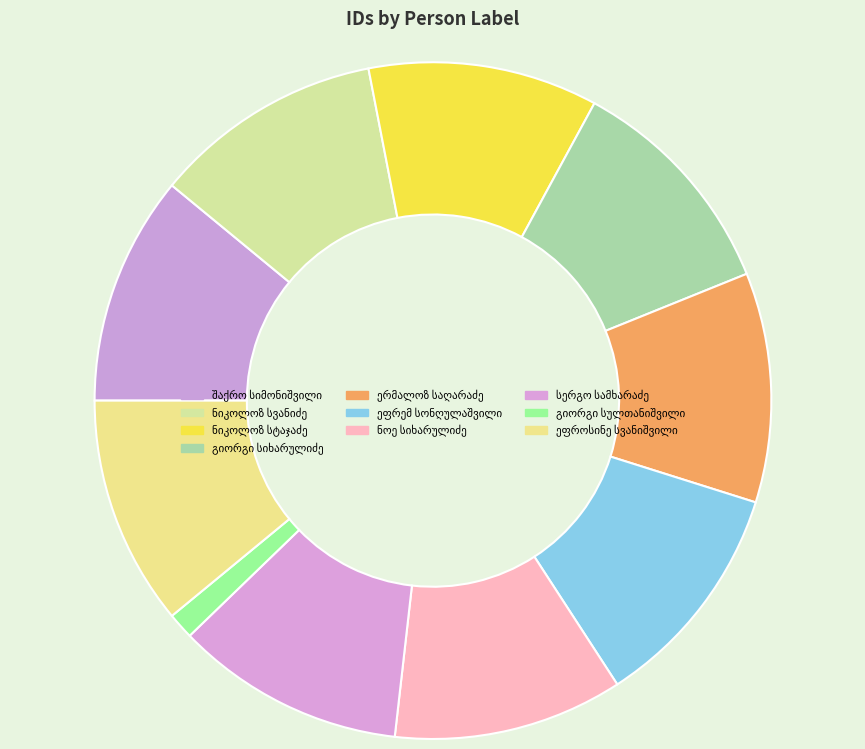

How many slices are in this pie chart?

10